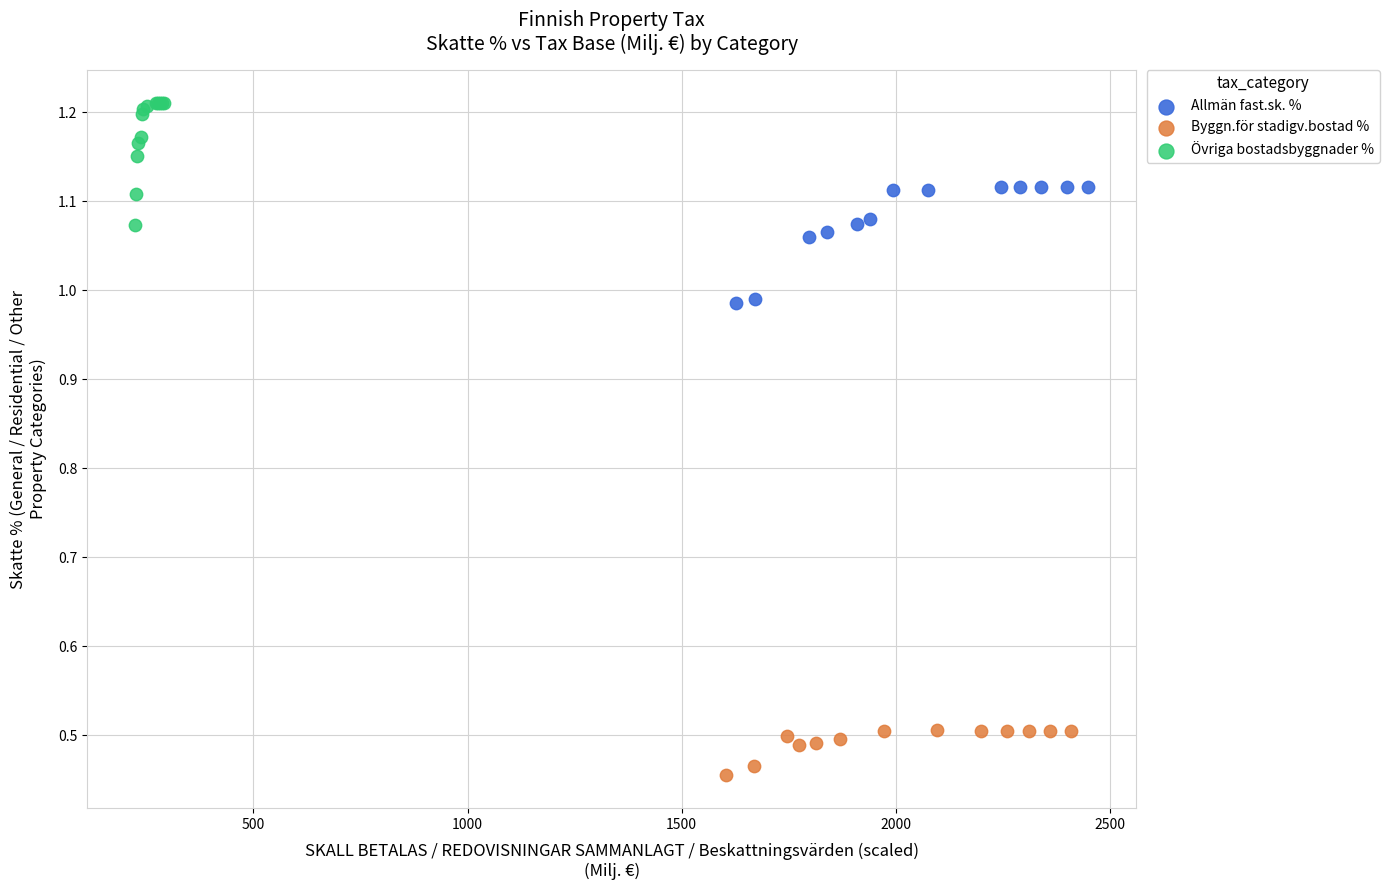

Which series reaches the maximum Y coordinate?

Övriga bostadsbyggnader %